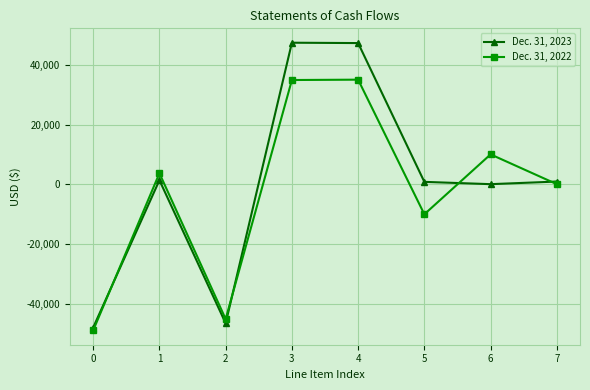

Which series has the largest total across all categories?

Dec. 31, 2023